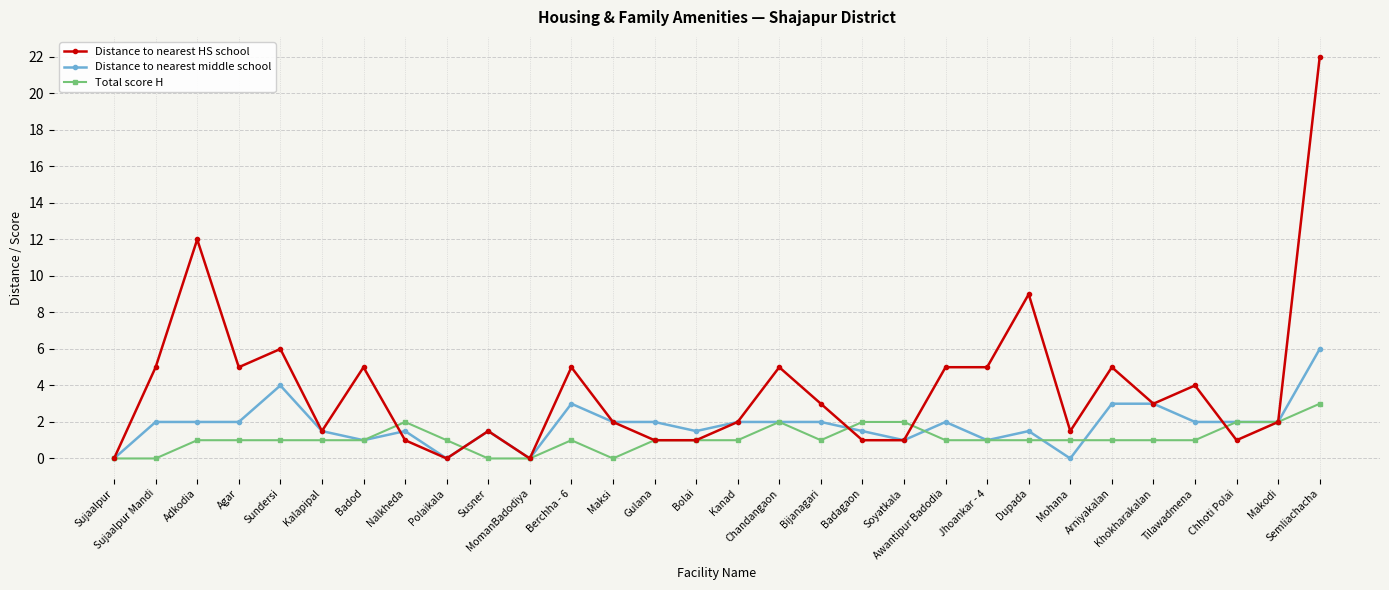

At how many categories does at least one series exceed 18?

1